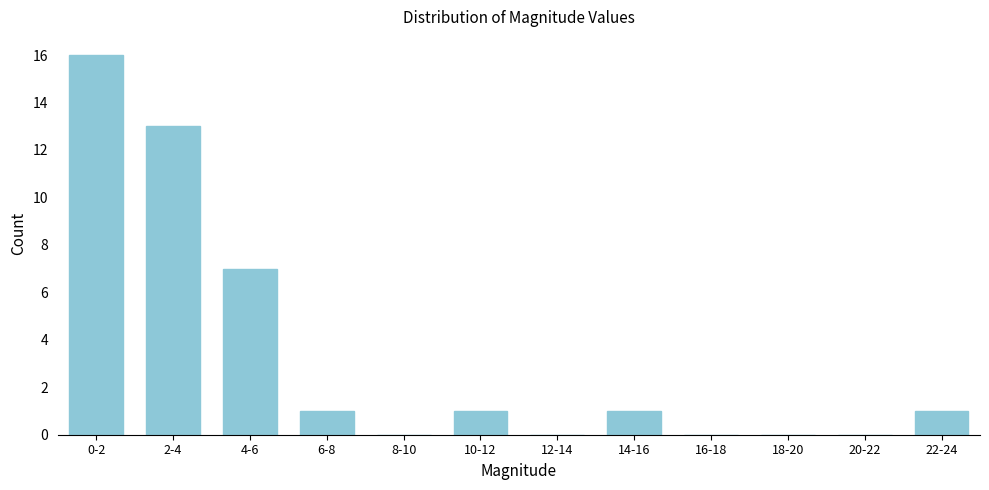

Reading left to right, transcribe all the data shown in this chart.

0-2=16	2-4=13	4-6=7	6-8=1	8-10=0	10-12=1	12-14=0	14-16=1	16-18=0	18-20=0	20-22=0	22-24=1